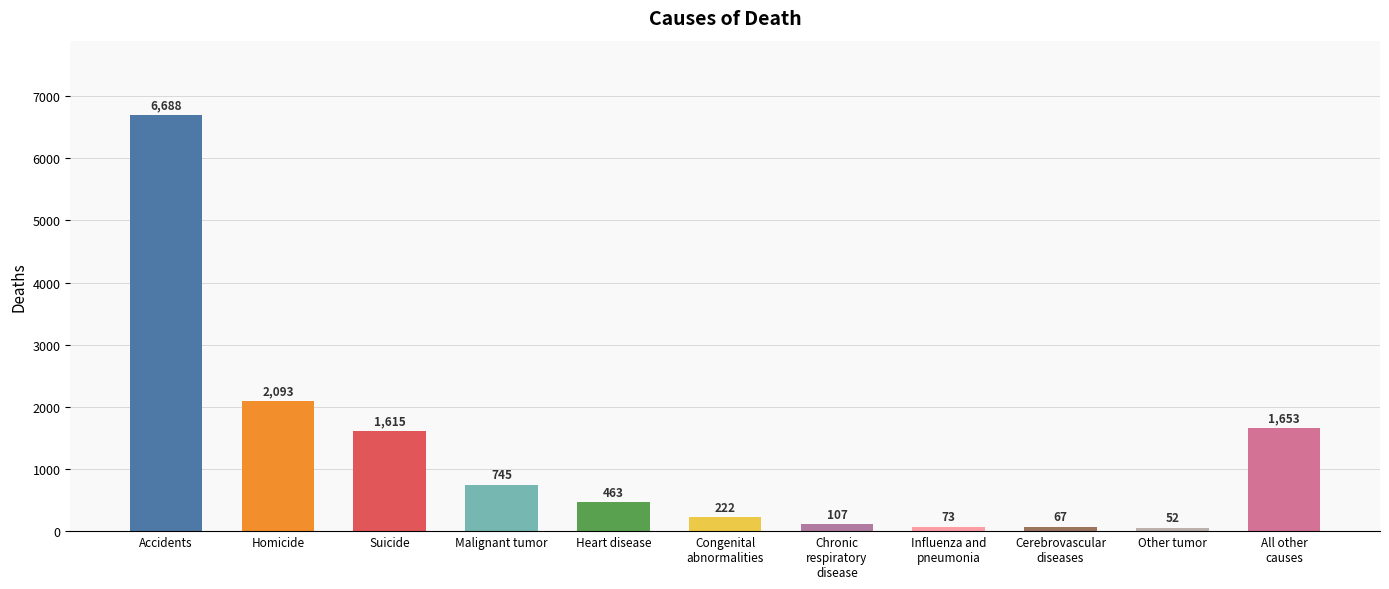

Reading left to right, list all the values displayed in this chart.

6688	2093	1615	745	463	222	107	73	67	52	1653